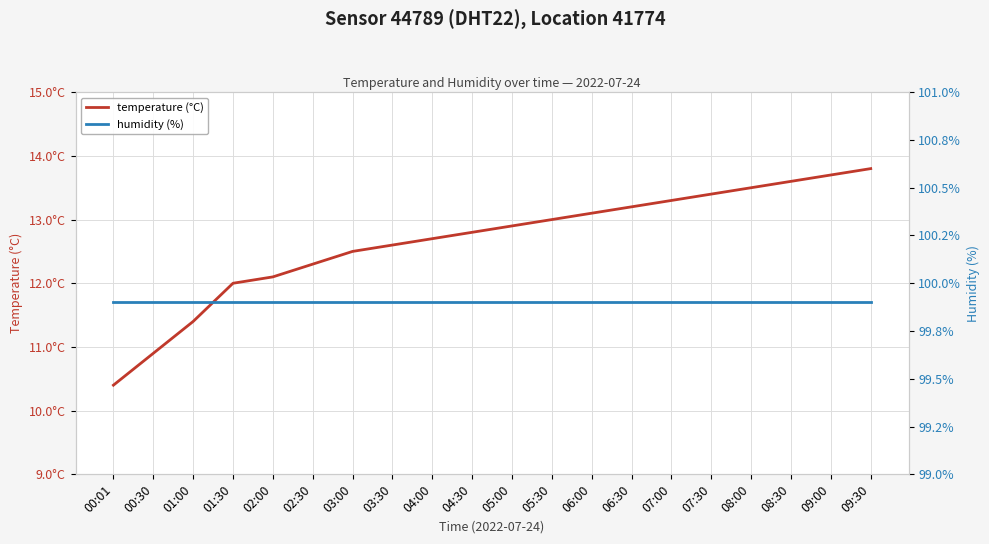

True or false: temperature and humidity intersect in this chart.

False